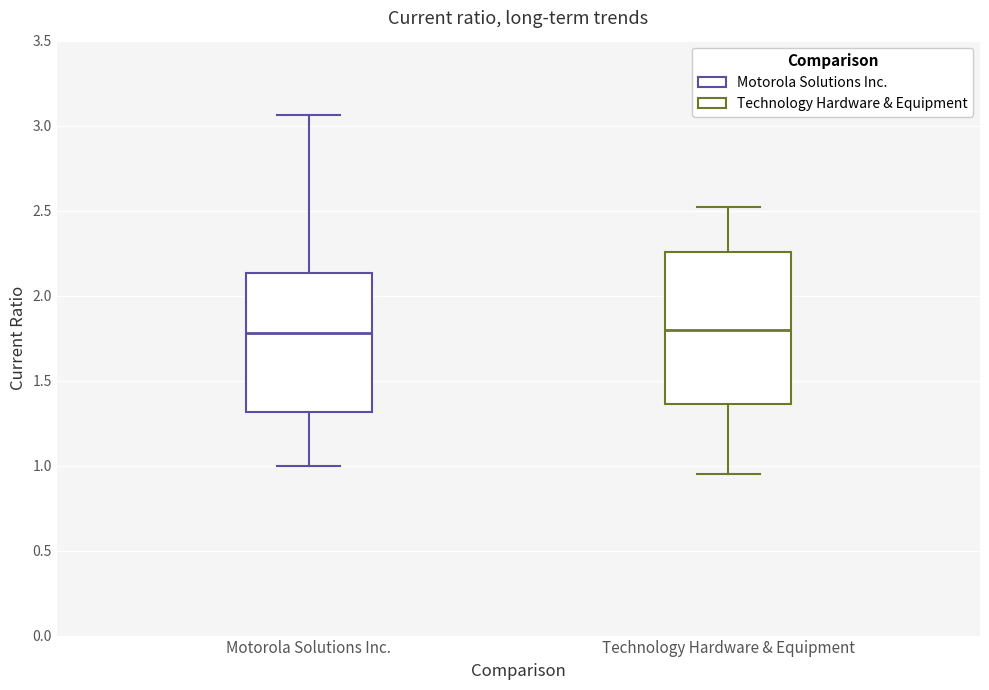

Reading left to right, read every box against the y-axis: the position of its median line, the range the box covers, and the ends of its whiskers. The values are not printed on the chart, so give them approximately, as read against the axis.

Motorola Solutions Inc.: median 1.80, box 1.30 to 2.15, whiskers 1.00 to 3.05
Technology Hardware & Equipment: median 1.80, box 1.35 to 2.25, whiskers 0.95 to 2.50